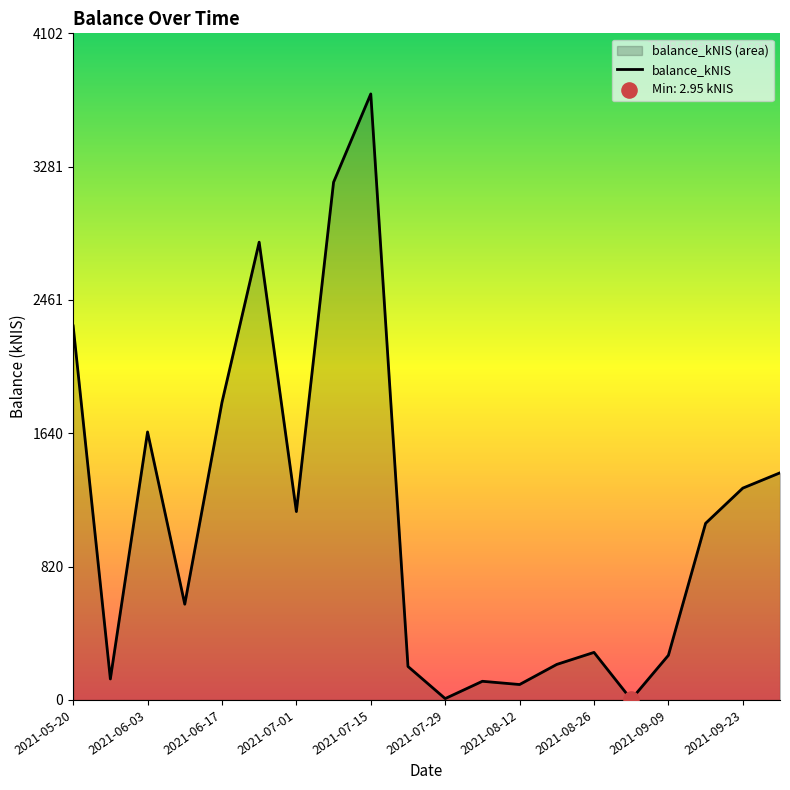

Between 2021-09-23 and 2021-06-17, which is larger?

2021-06-17